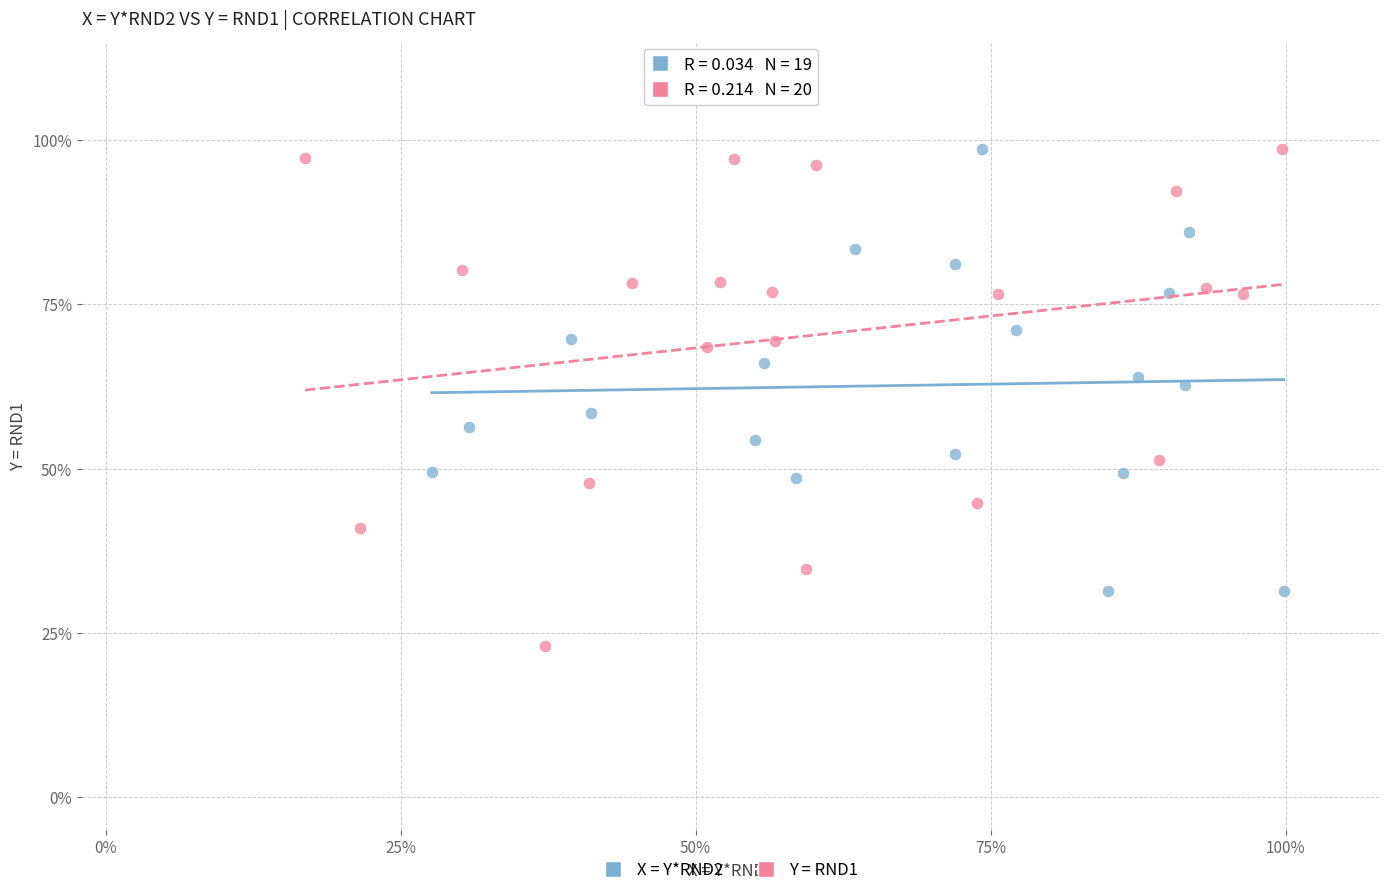

What are all the series names shown in the legend?

X = Y*RND2, Y = RND1